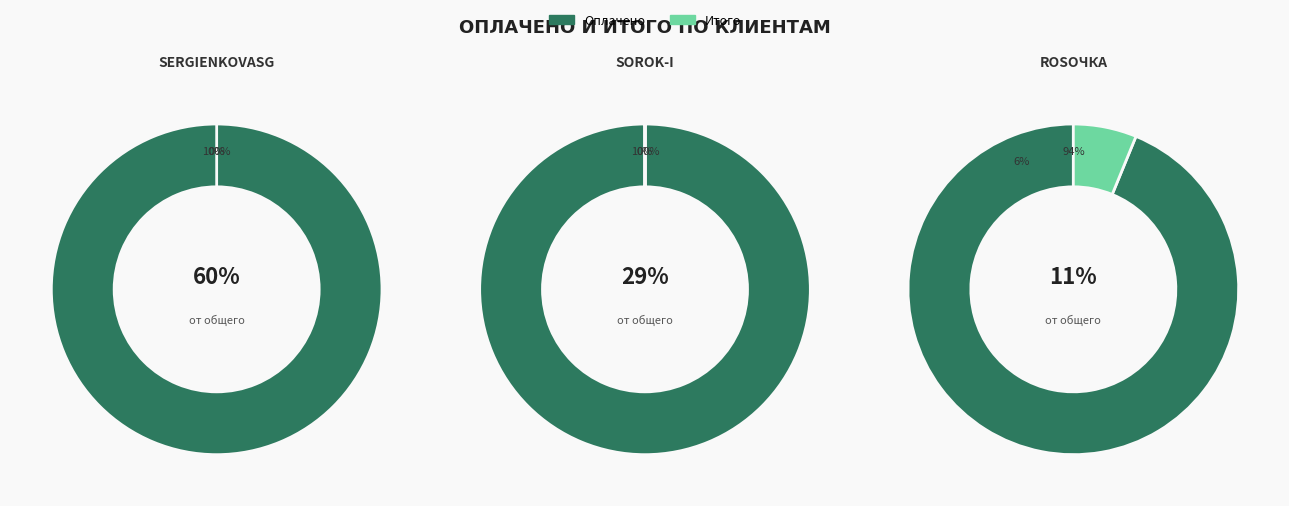

True or false: sergienkovasg accounts for 67% of the total.

False